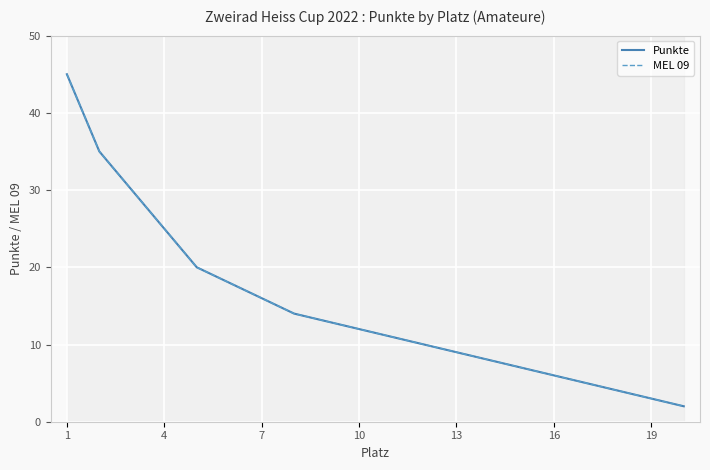

True or false: Punkte and MEL 09 intersect in this chart.

False